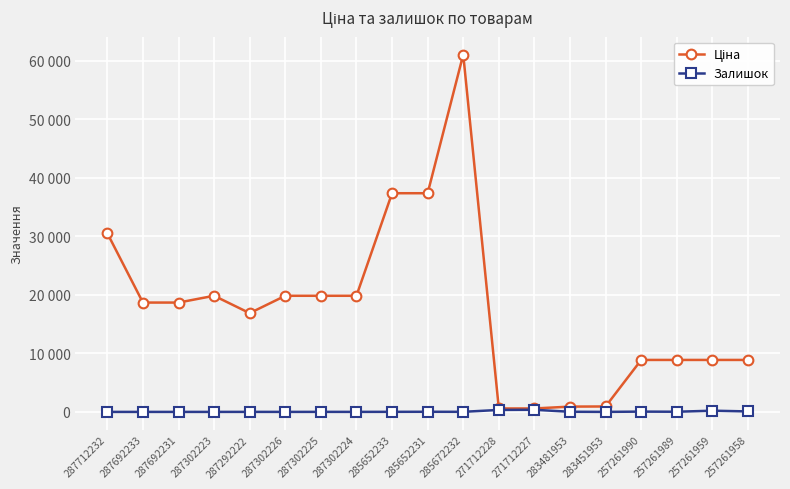

Where is the first local maximum for Залишок?

287292222